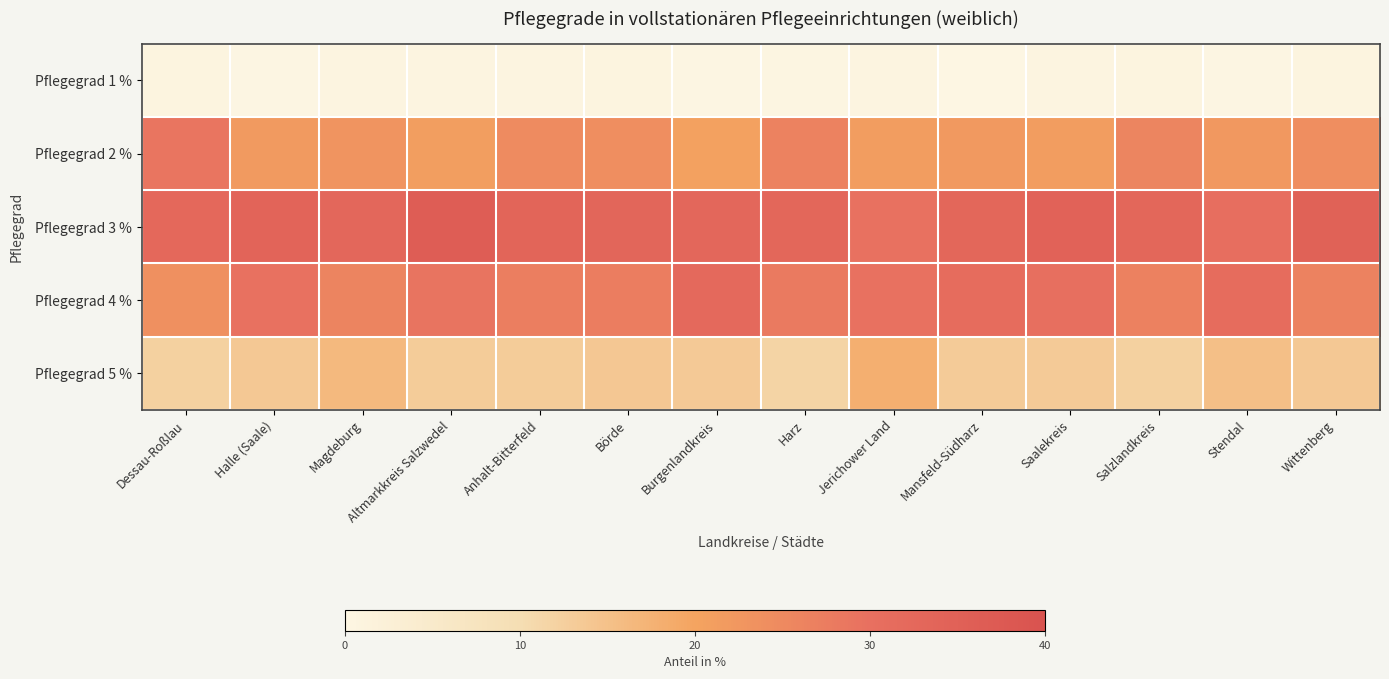

Rank the series at Altmarkkreis Salzwedel from lowest to highest value.

Pflegegrad 1 %, Pflegegrad 5 %, Pflegegrad 2 %, Pflegegrad 4 %, Pflegegrad 3 %